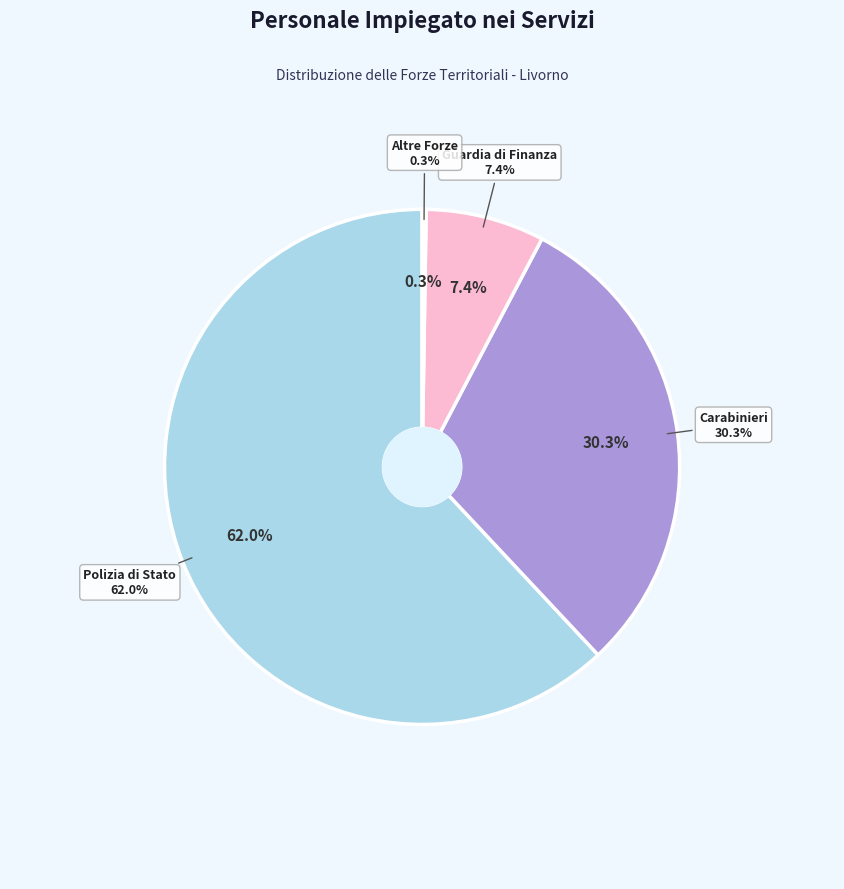

What is the largest slice in the pie chart?

Polizia di Stato